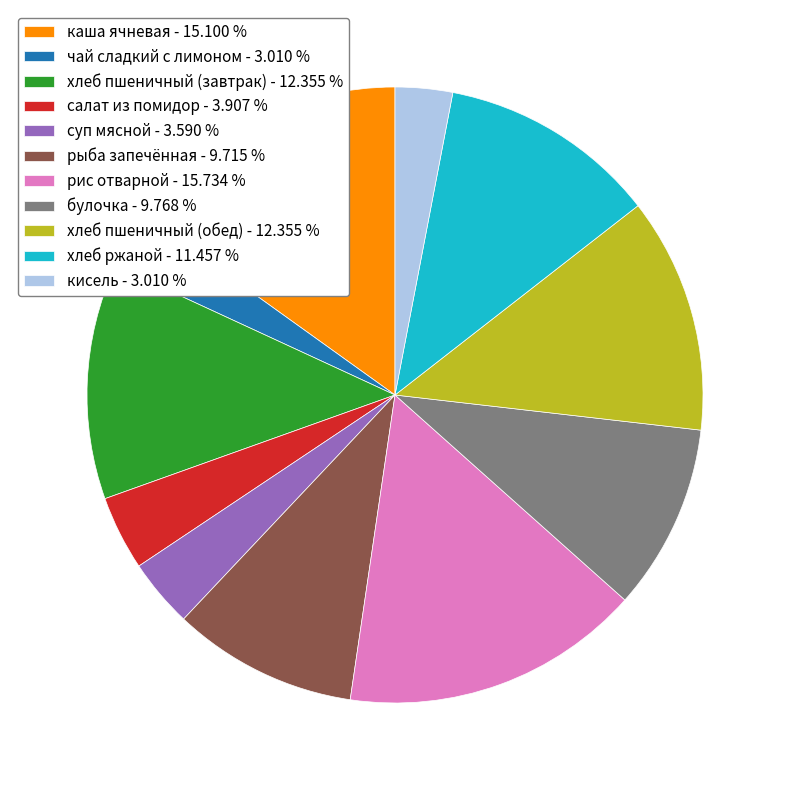

Approximately how many times larger is the value at хлеб пшеничный (завтрак) - 12.355 % compared to чай сладкий с лимоном - 3.010 %?

4.1